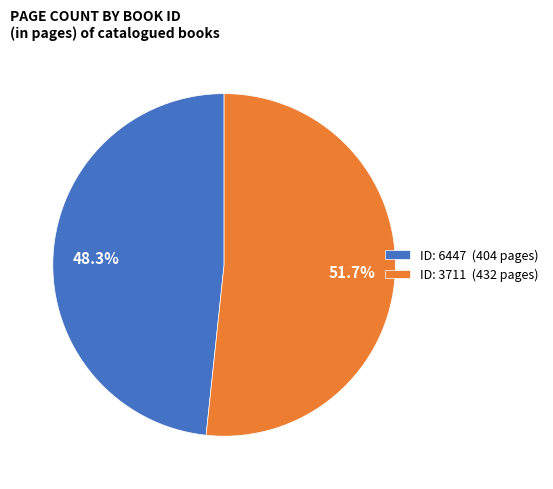

What is the total percentage of ID: 3711 (432 pages) and ID: 6447 (404 pages)?

100.0%